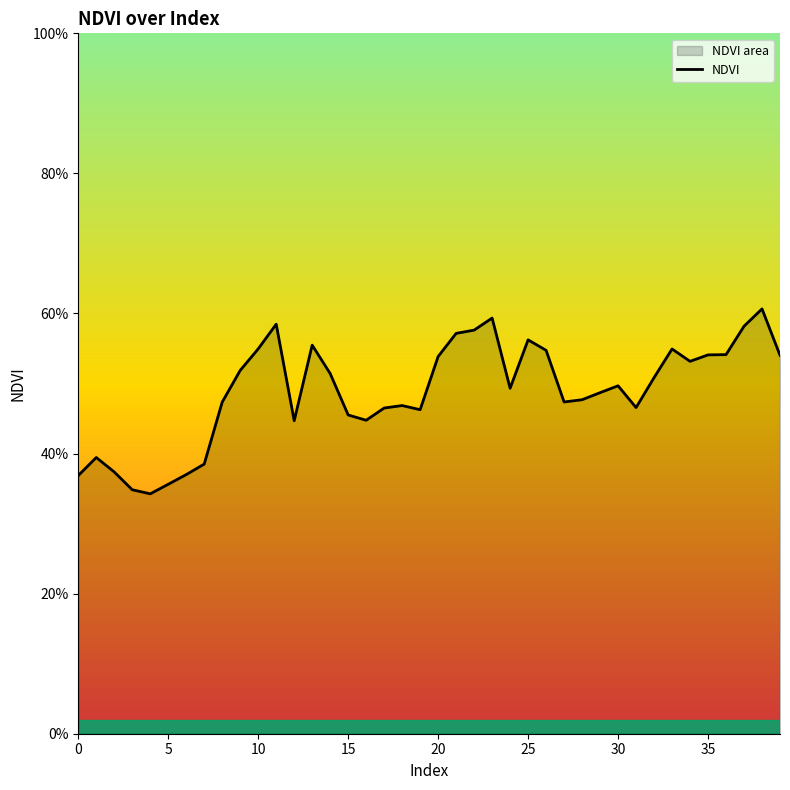

What is the difference between the second highest and minimum values?

0.3